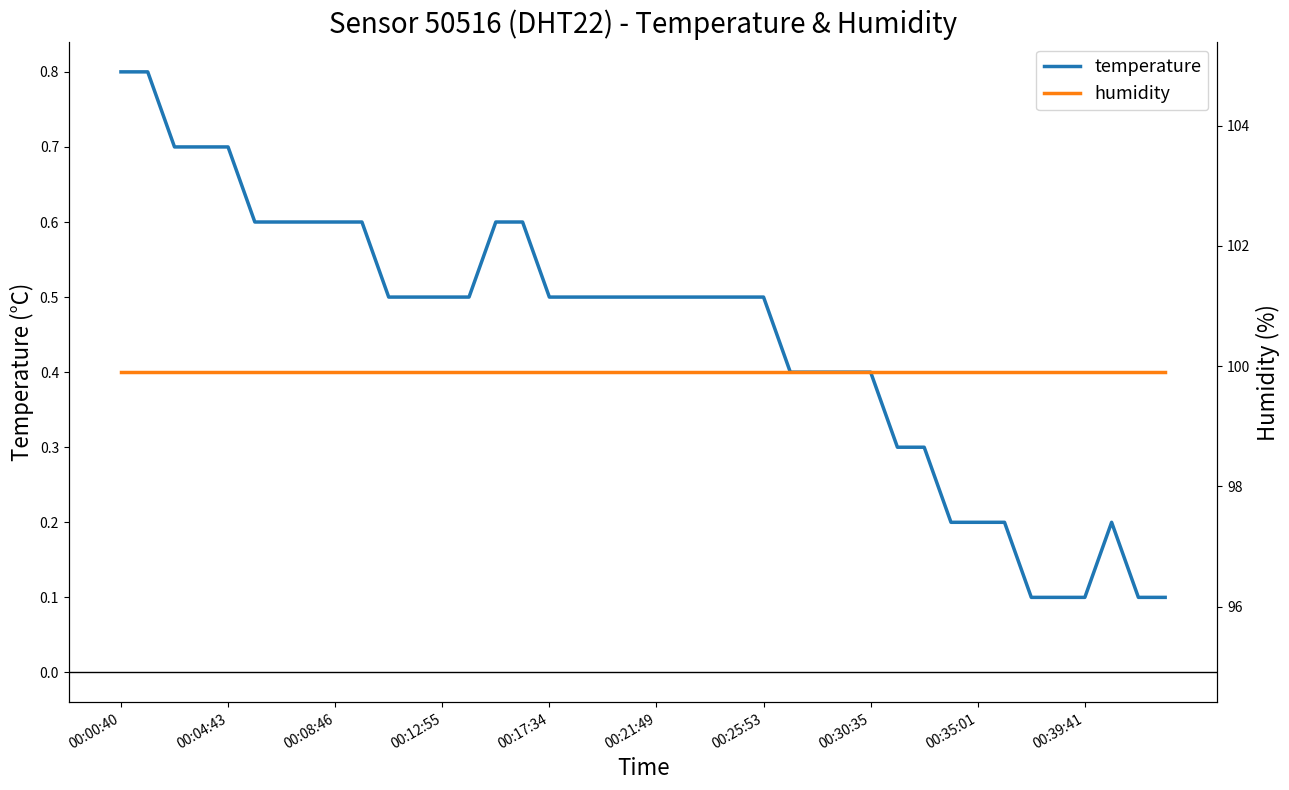

What is the greatest value displayed?

99.9